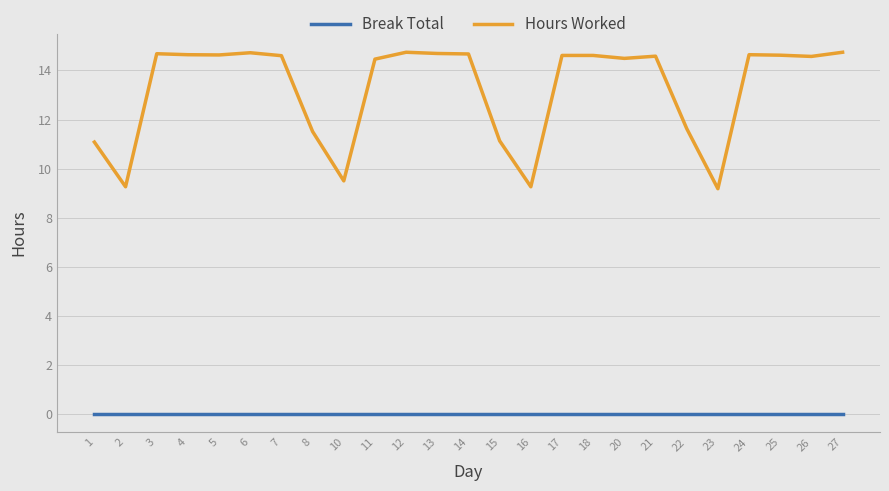

True or false: Hours Worked and Break Total intersect in this chart.

False